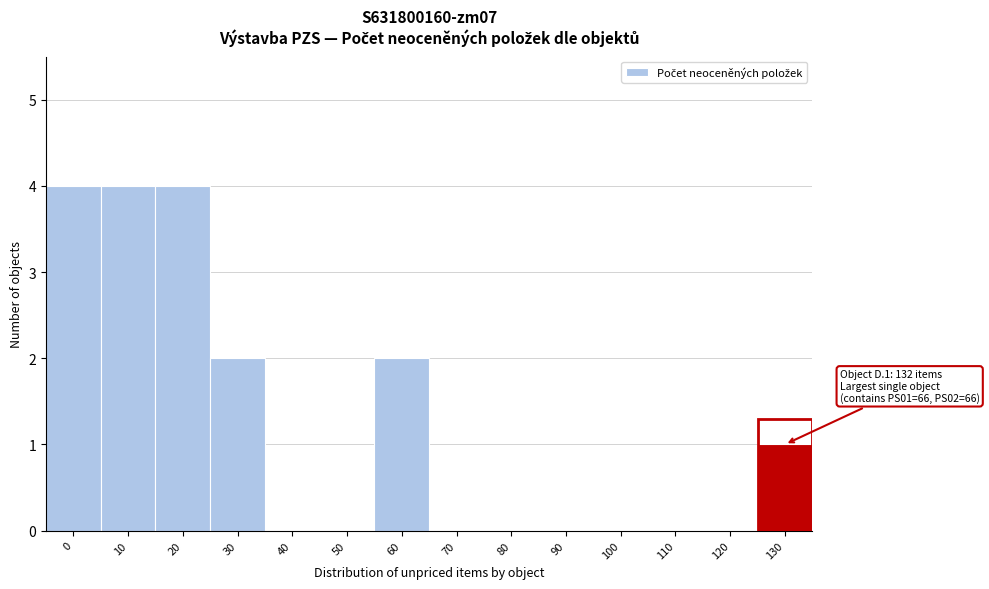

Reading right to left, what are all the values shown in this chart?

130=1	120=0	110=0	100=0	90=0	80=0	70=0	60=2	50=0	40=0	30=2	20=4	10=4	0=4